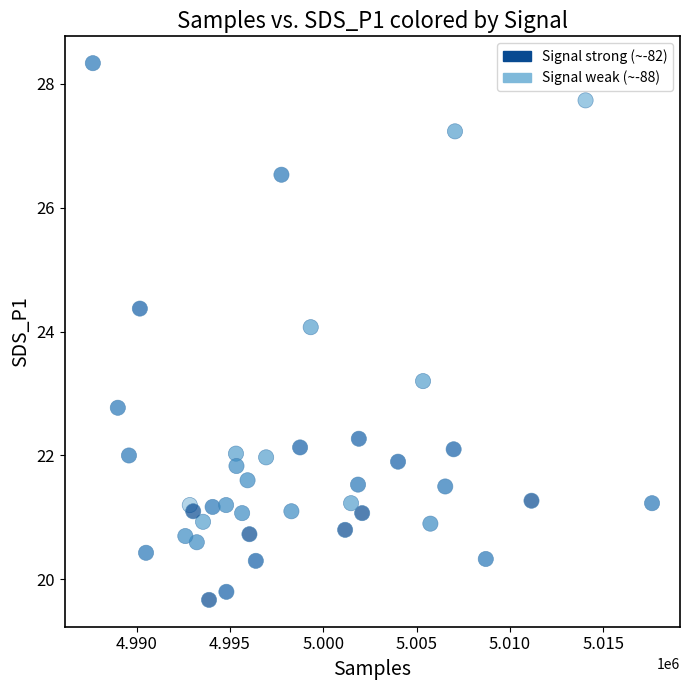

What is the range of X values (max minus min)?

29945.0